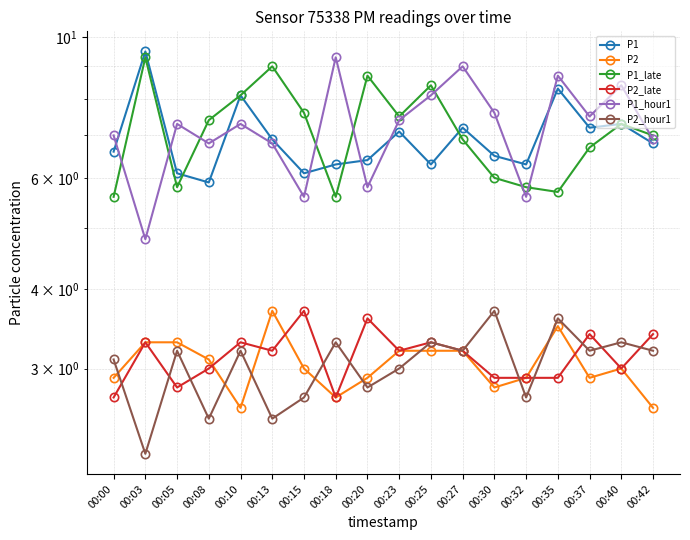

How many values in the P2 series are below 3?

8